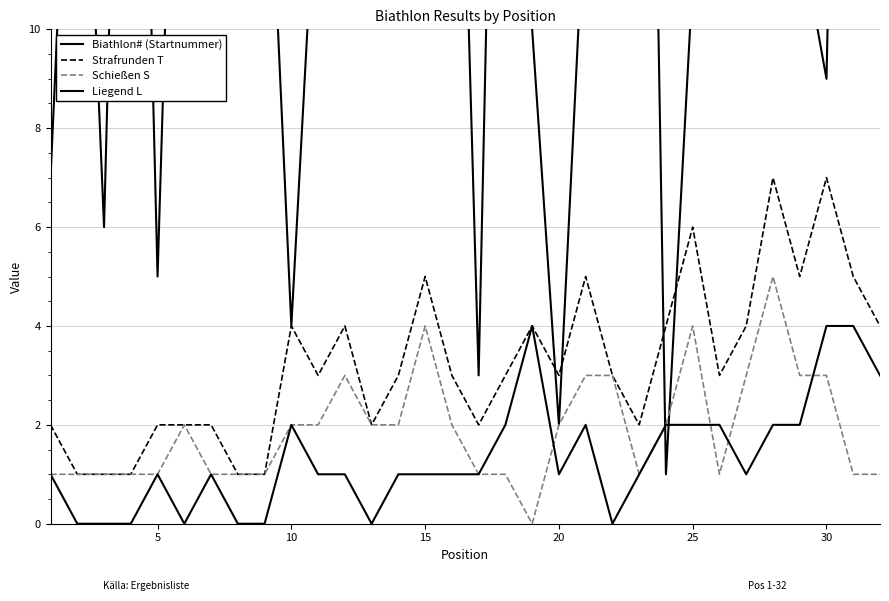

At how many categories does at least one series exceed 12?

21